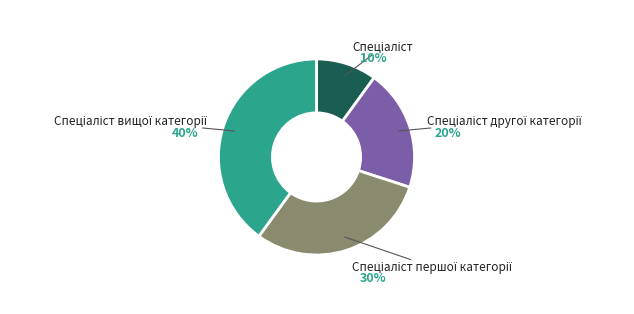

Does any single category account for the majority?

No